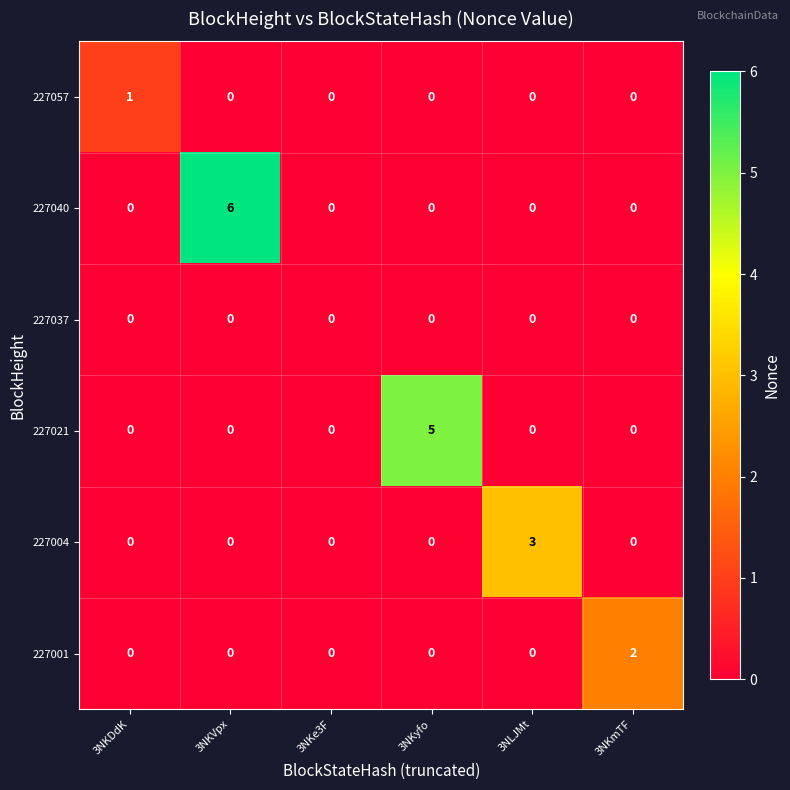

Which series has the largest total across all categories?

227040